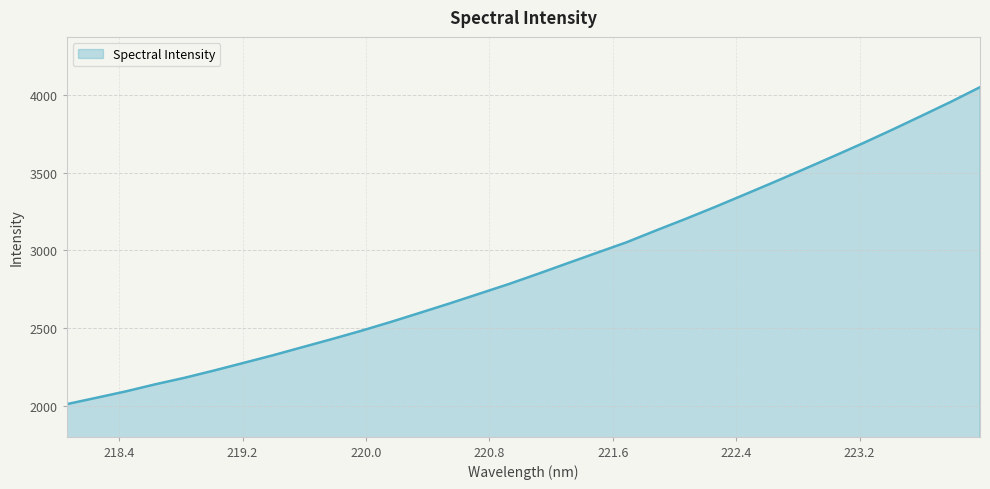

What is the smallest value displayed?

2009.3